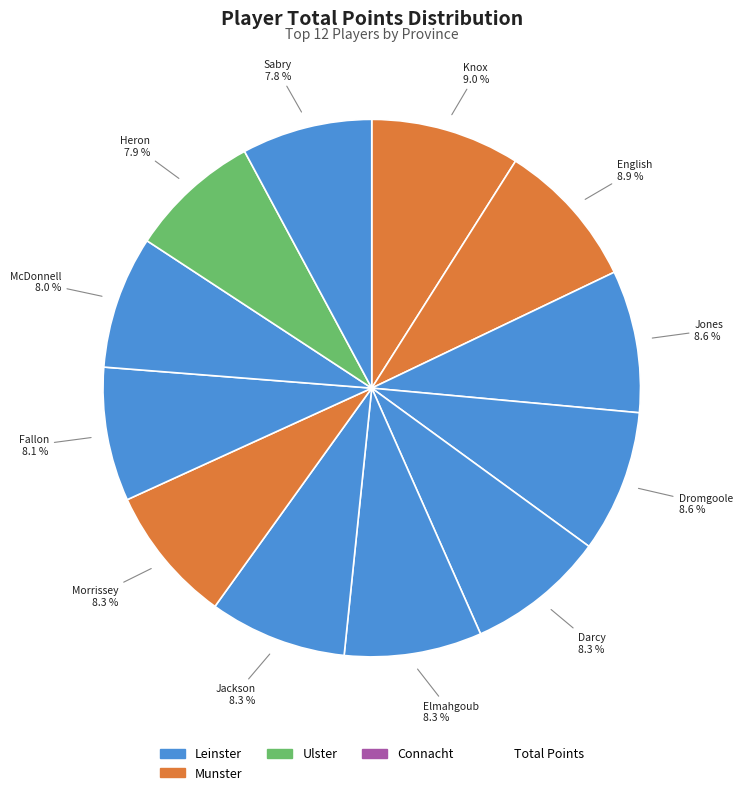

How many segments does this pie chart have?

12